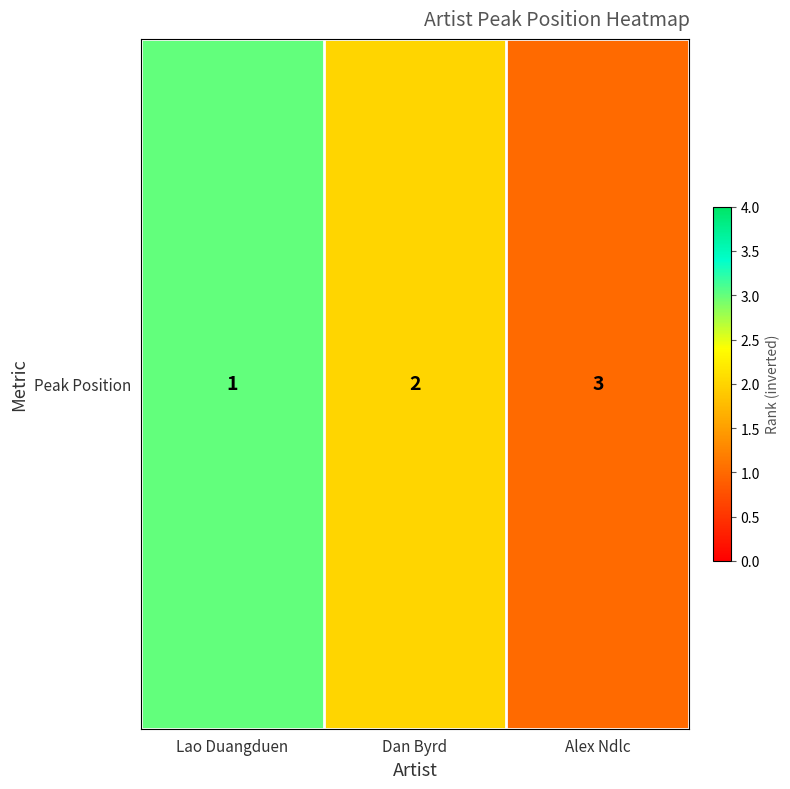

True or false: the data shows 1 at Alex Ndlc.

False